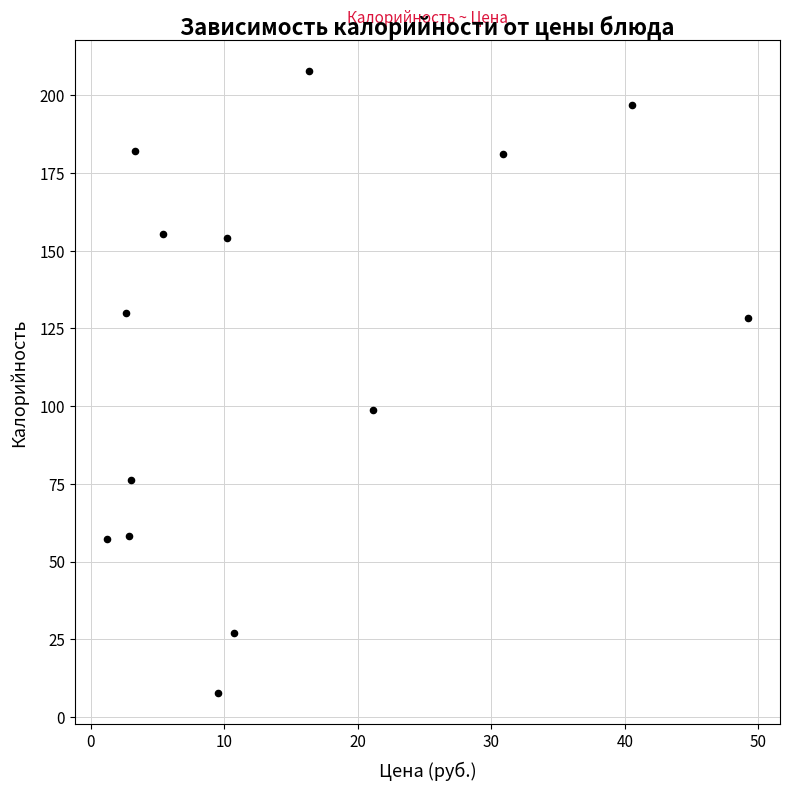

What Y value in the scatter plot is closest to 107?

98.8